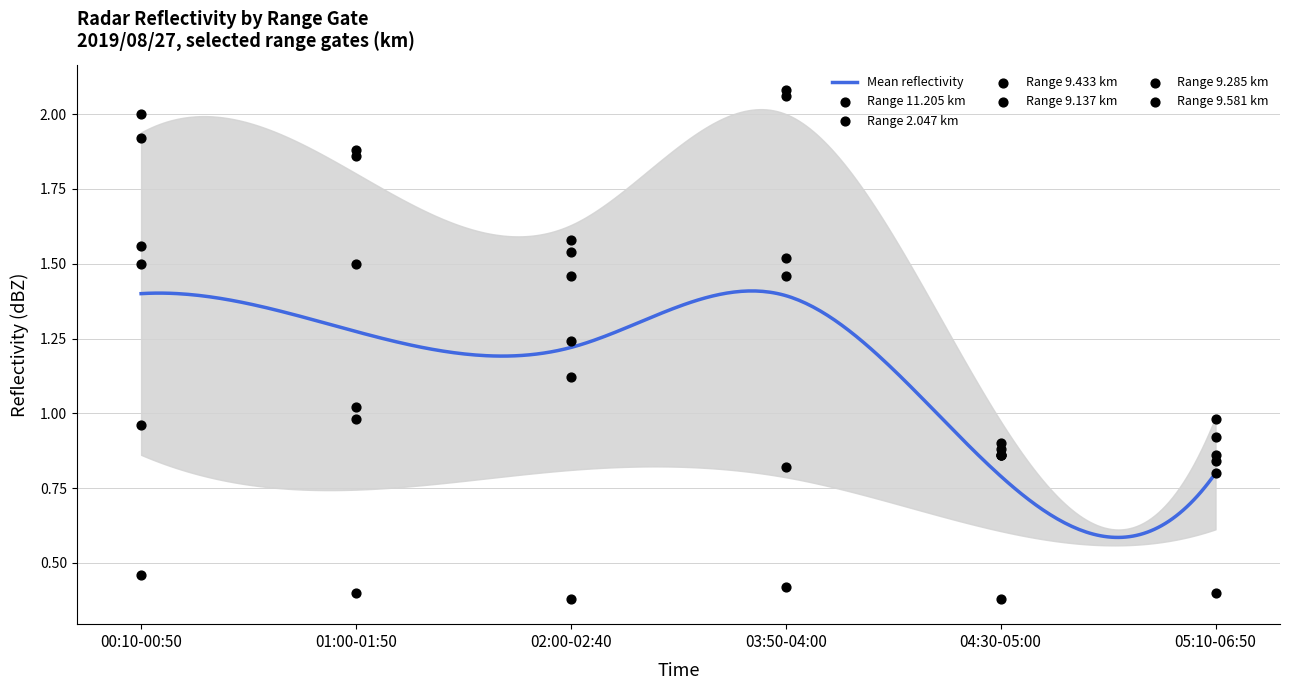

Which series reaches the maximum Y coordinate?

9.285